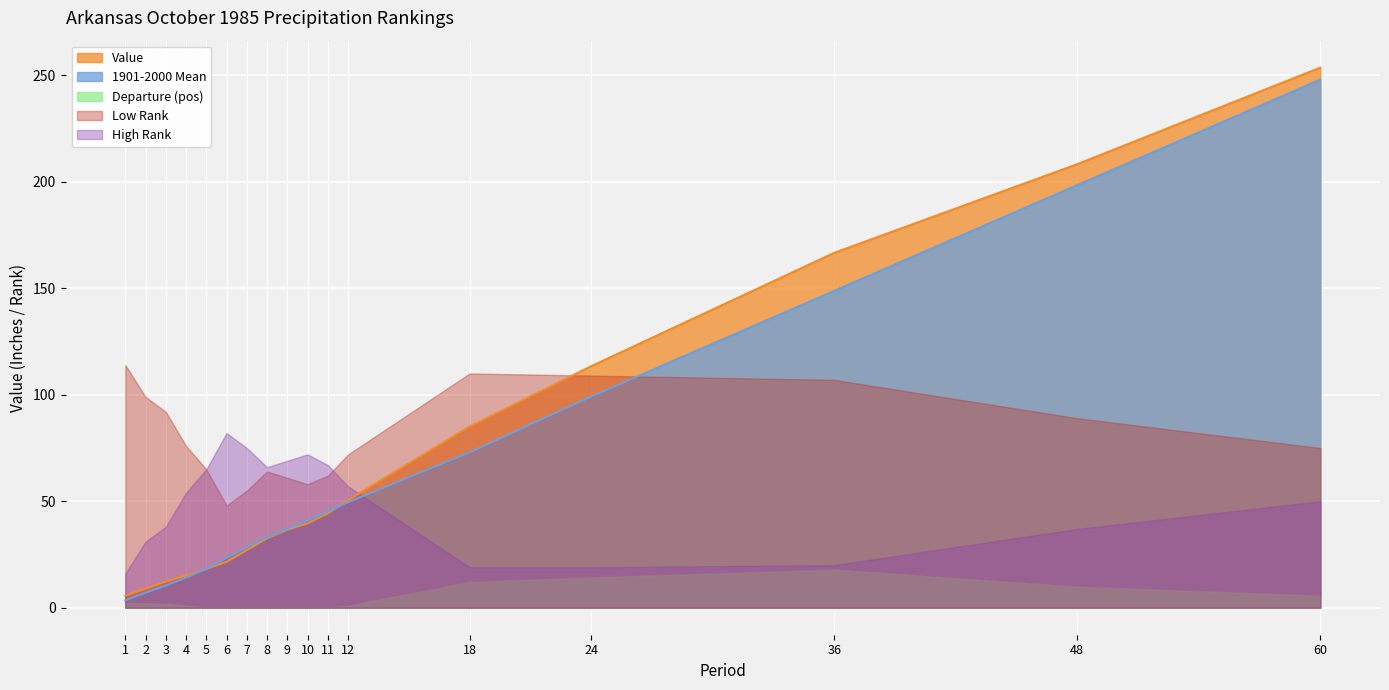

True or false: Departure and Value cross at least once.

False